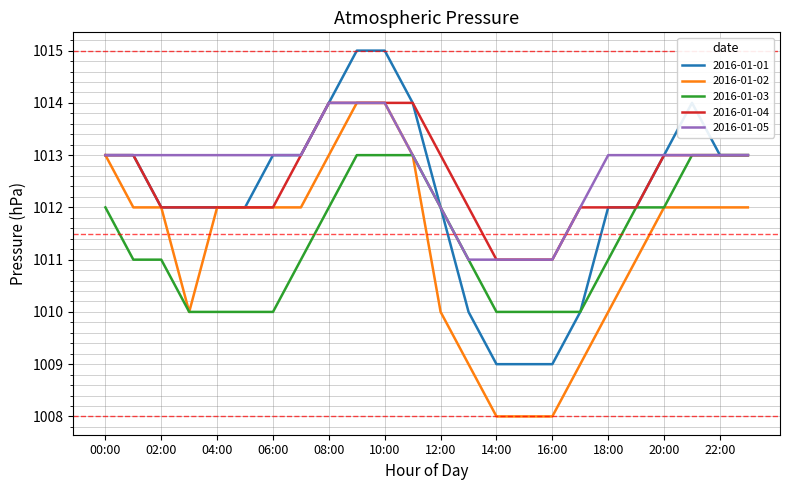

Reading left to right, what are all the values shown in this chart?

2016-01-01: 1013	1013	1012	1012	1012	1012	1013	1013	1014	1015	1015	1014	1012	1010	1009	1009	1009	1010	1012	1012	1013	1014	1013	1013
2016-01-02: 1013	1012	1012	1010	1012	1012	1012	1012	1013	1014	1014	1013	1010	1009	1008	1008	1008	1009	1010	1011	1012	1012	1012	1012
2016-01-03: 1012	1011	1011	1010	1010	1010	1010	1011	1012	1013	1013	1013	1012	1011	1010	1010	1010	1010	1011	1012	1012	1013	1013	1013
2016-01-04: 1013	1013	1012	1012	1012	1012	1012	1013	1014	1014	1014	1014	1013	1012	1011	1011	1011	1012	1012	1012	1013	1013	1013	1013
2016-01-05: 1013	1013	1013	1013	1013	1013	1013	1013	1014	1014	1014	1013	1012	1011	1011	1011	1011	1012	1013	1013	1013	1013	1013	1013